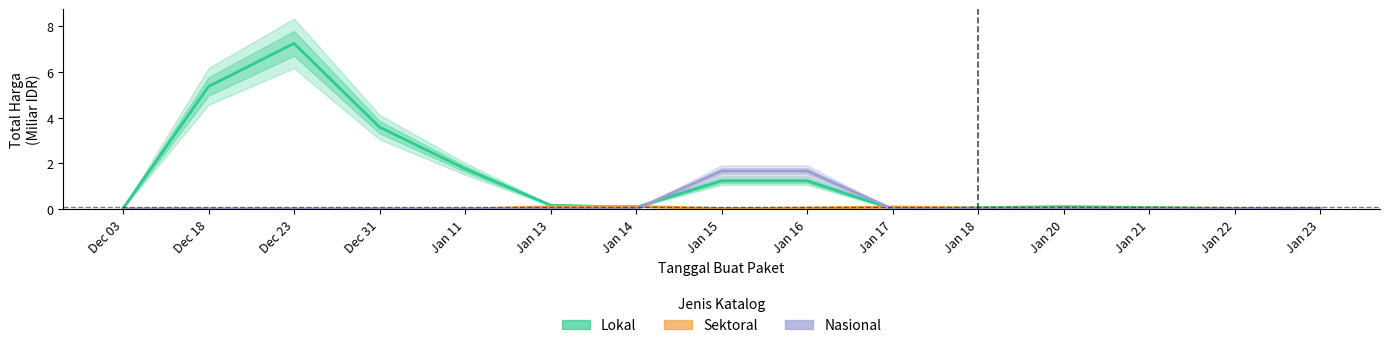

Count the number of categories in the chart.

15